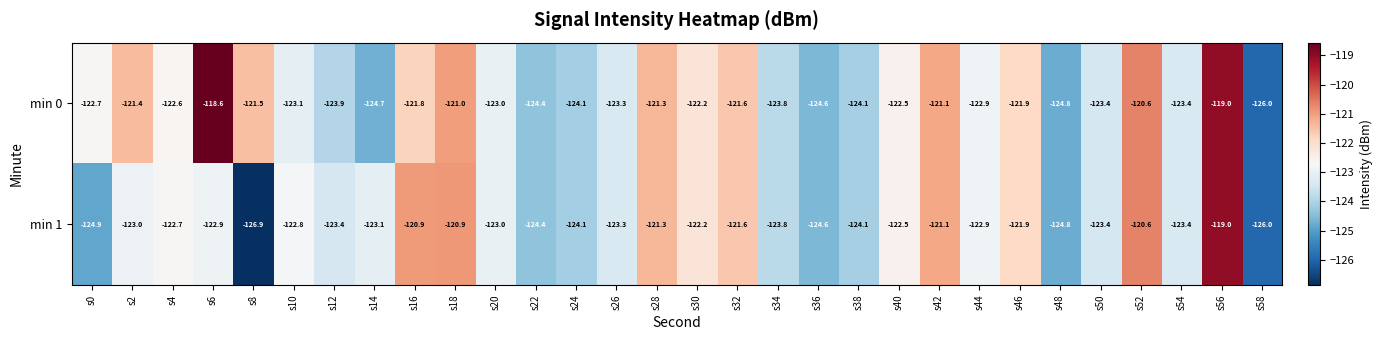

What is the difference between the min 1 values at s12 and s20?

0.4